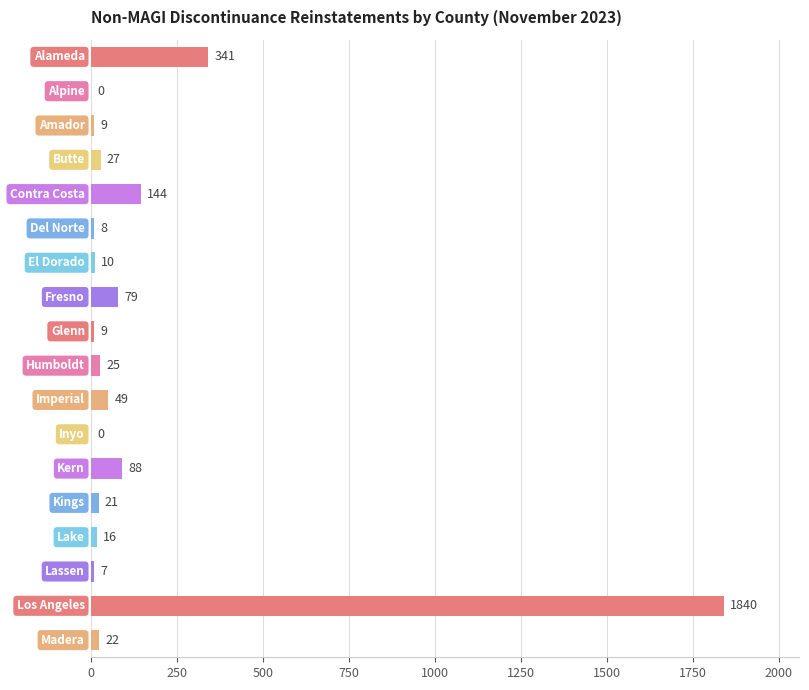

What is the sum of all values?

2695